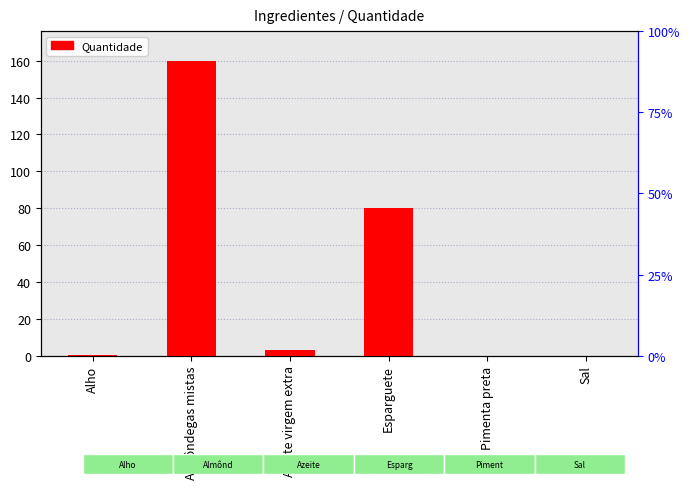

List the labels in order of value, largest first.

Almôndegas mistas, Esparguete, Azeite virgem extra, Alho, Pimenta preta, Sal